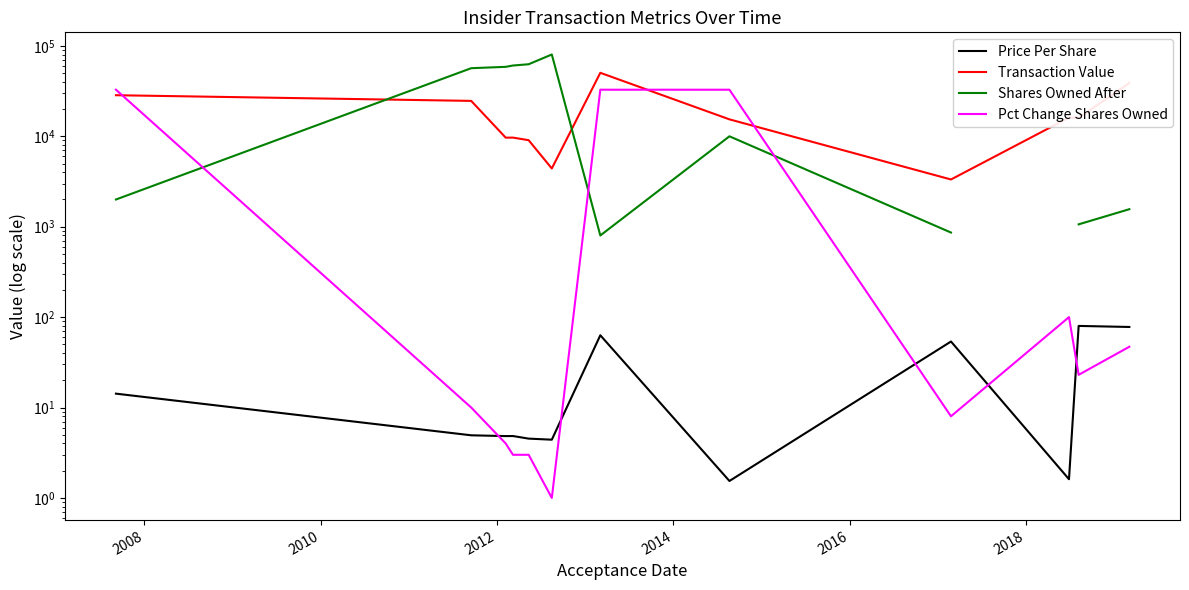

Count the number of data series in this chart.

4